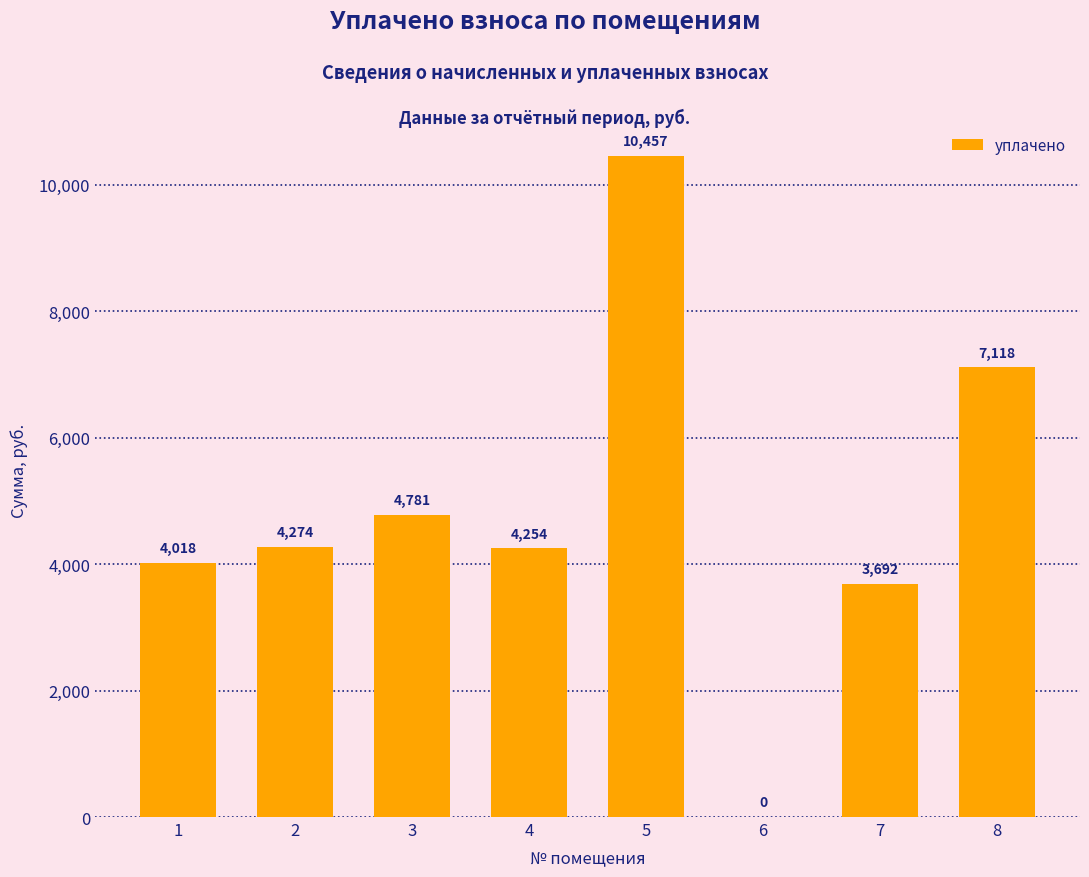

What is the change in value from 5 to 8?

-3338.8